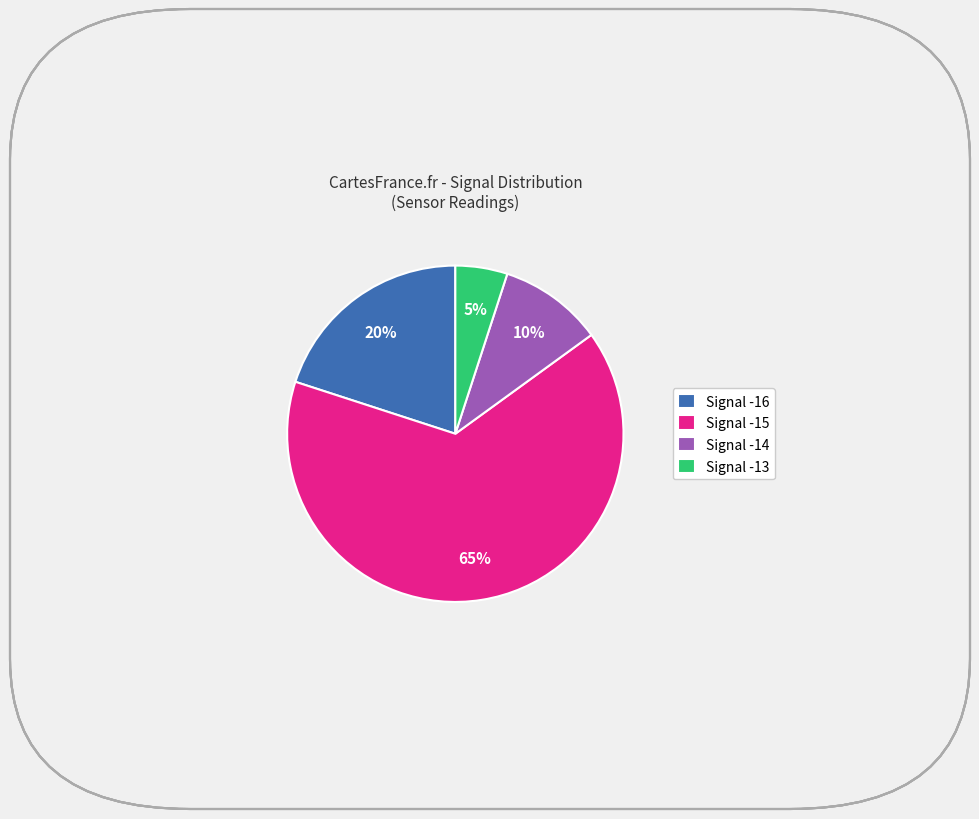

To the nearest percent, what portion does Signal -15 represent?

65%